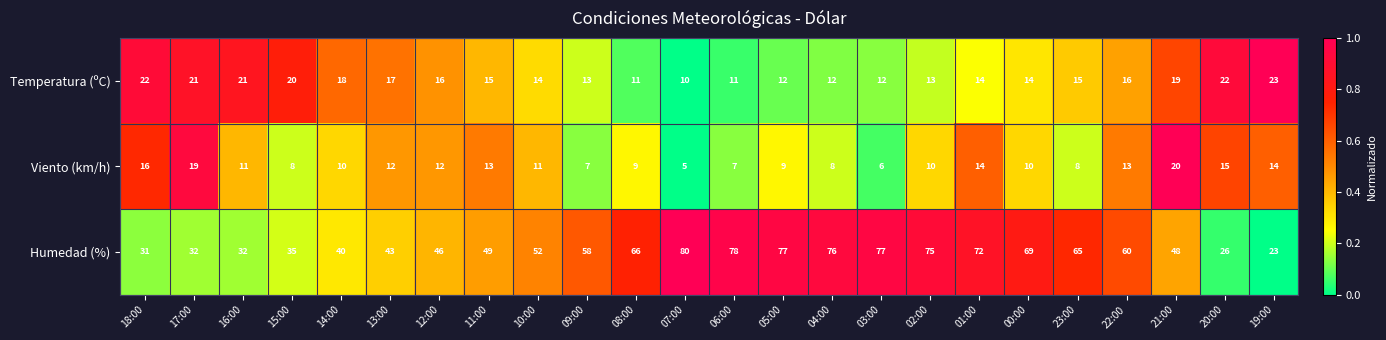

Is the value of Temperatura (ºC) at 17:00 greater than the value of Humedad (%) at 14:00?

No